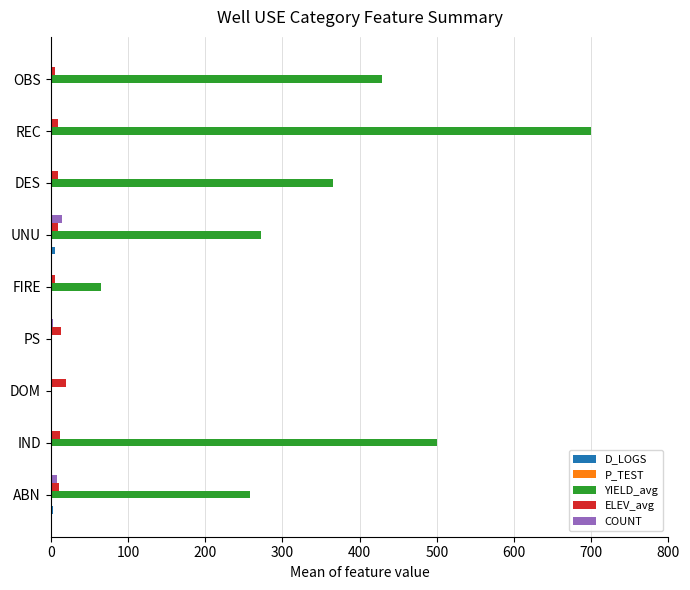

How many series are shown in this chart?

5